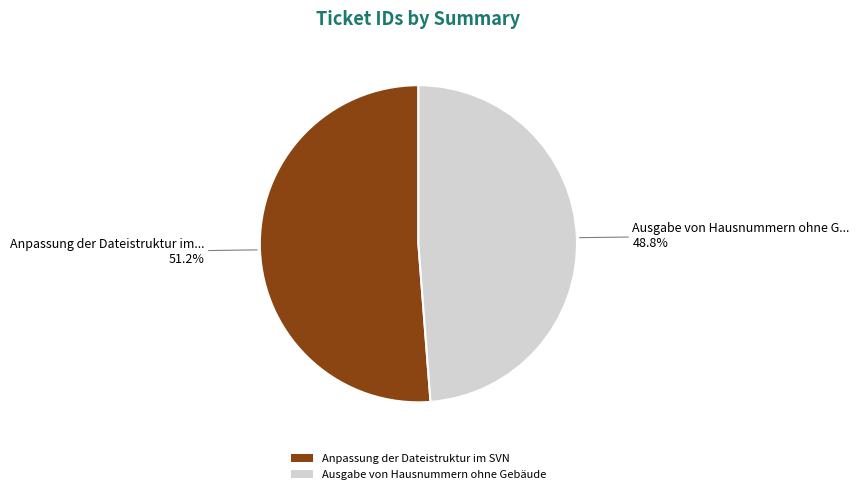

To the nearest percent, what percentage of the pie is Ausgabe von Hausnummern ohne Gebäude?

49%